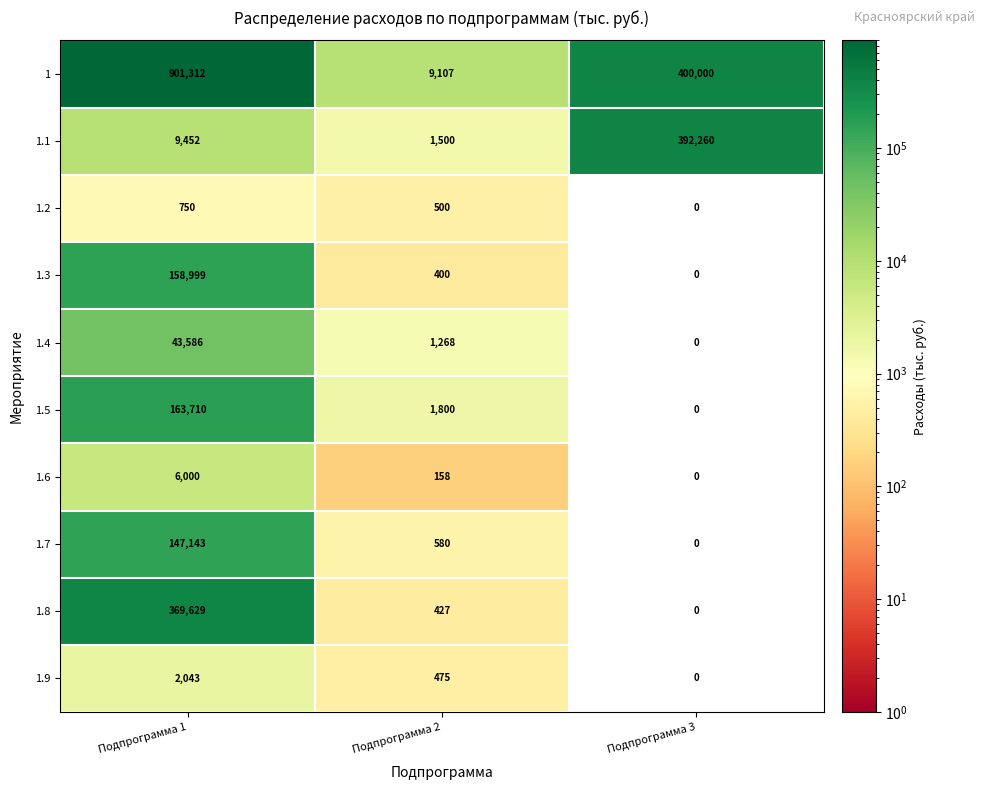

Count the 1 values in the range 9107 to 901312.

3